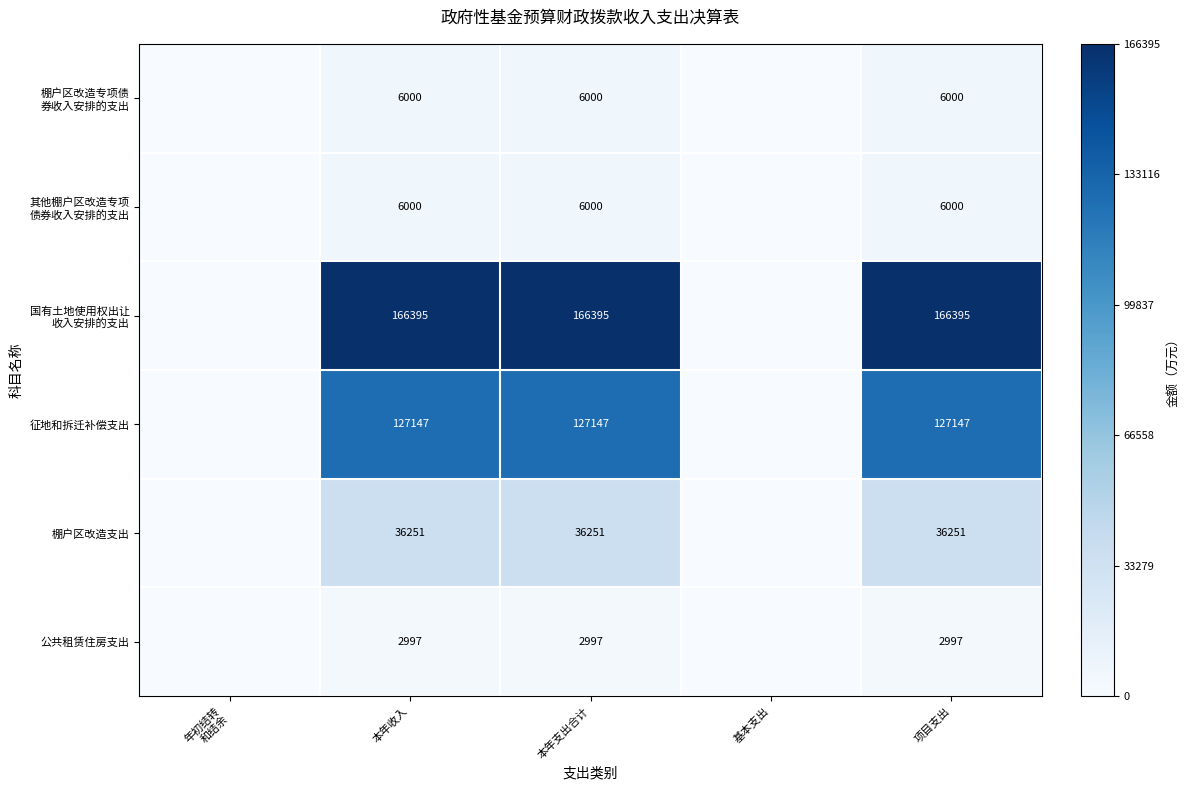

Which label corresponds to the smallest value in the chart?

年初结转
和结余